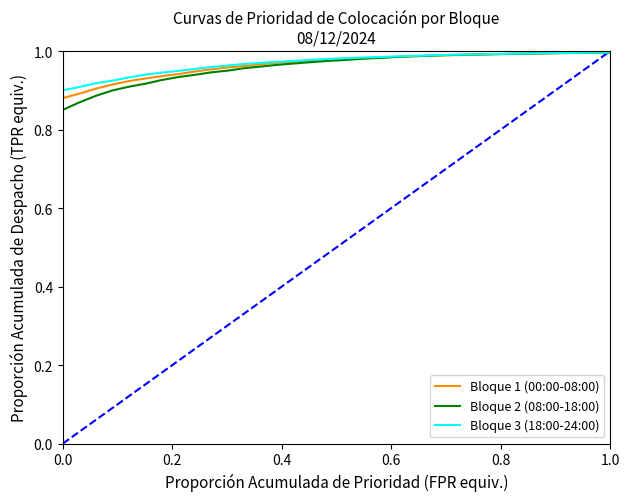

Which series has the largest range (max minus min)?

Bloque 2 (08:00-18:00)